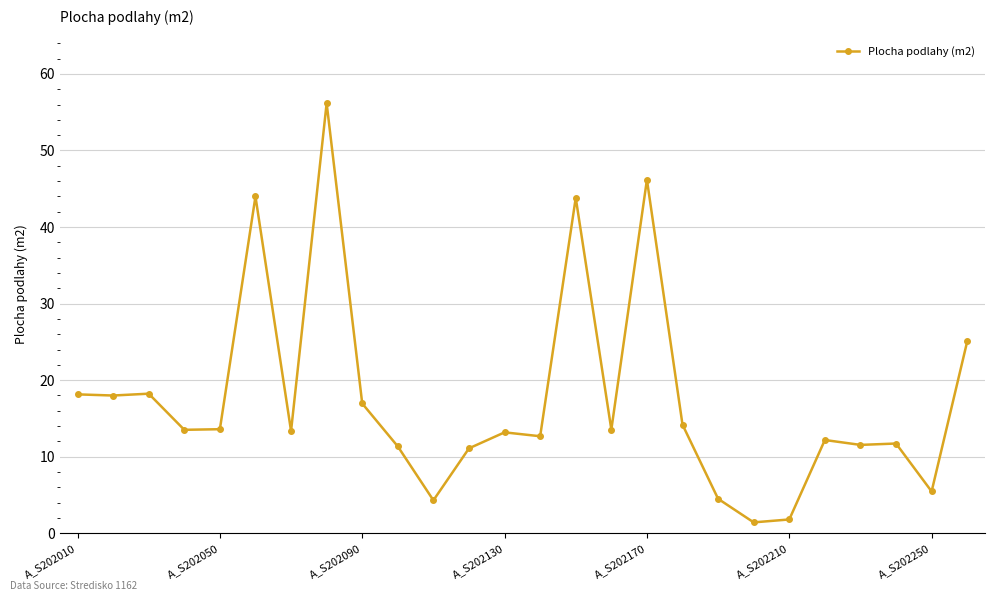

Count the number of data series in this chart.

1